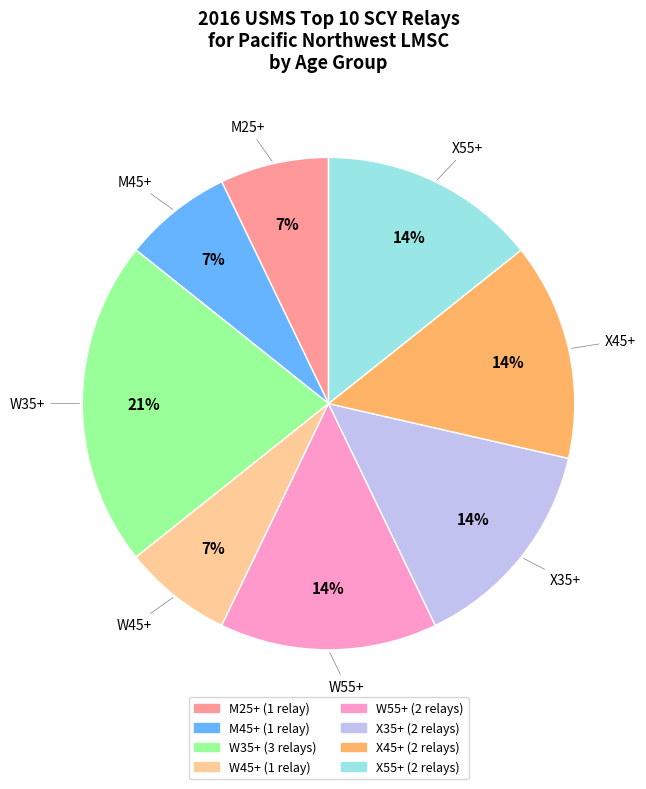

Is M45+ the majority of the pie?

No